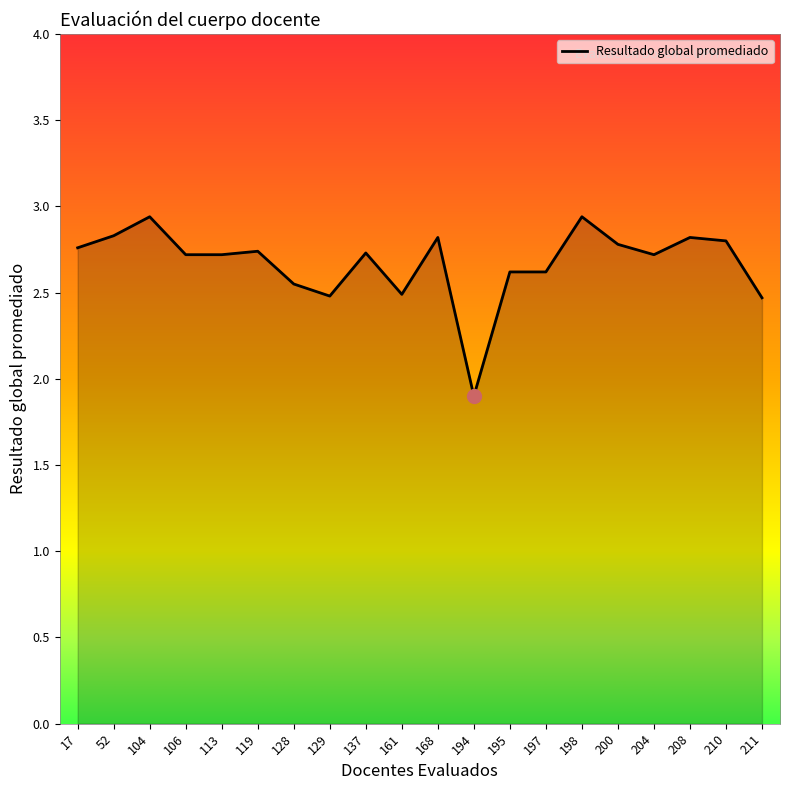

What is the difference between the maximum and second lowest values?

0.5